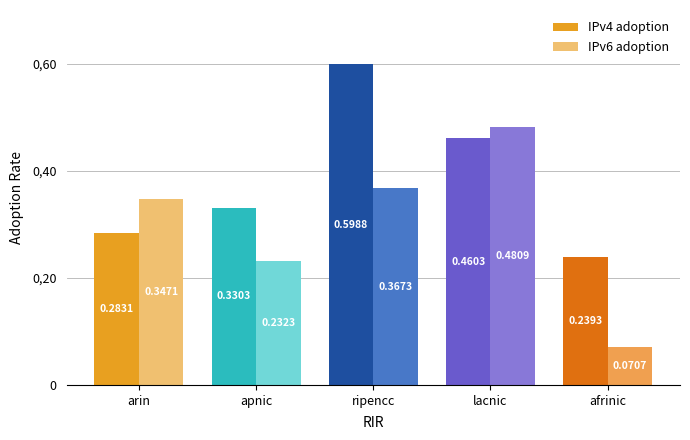

Are the bars horizontal?

No